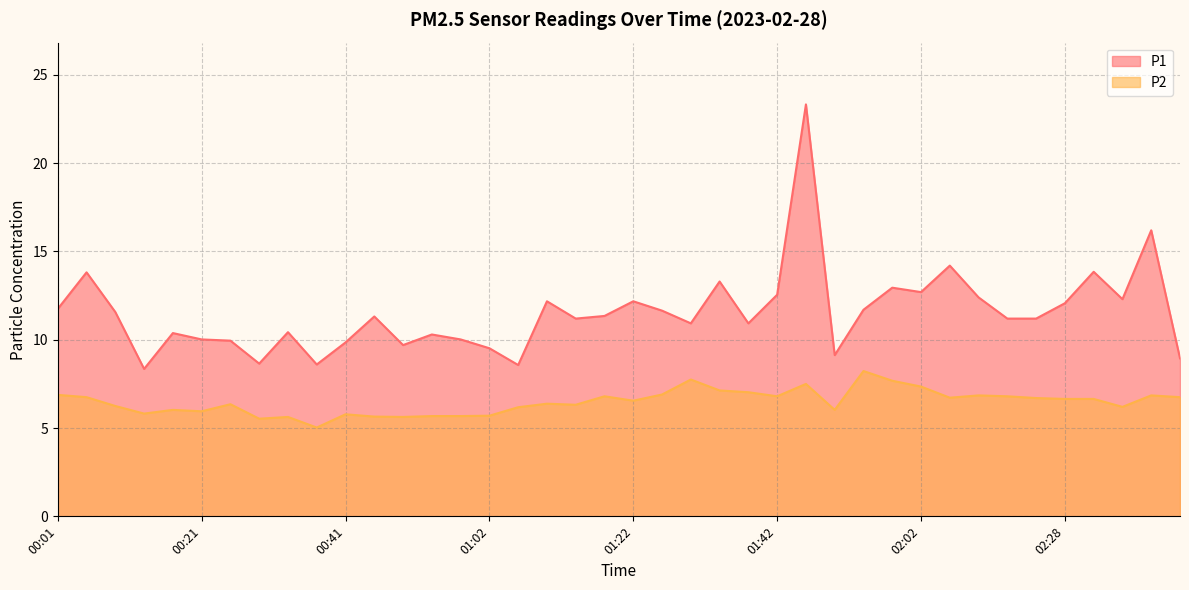

True or false: P2 and P1 intersect in this chart.

False